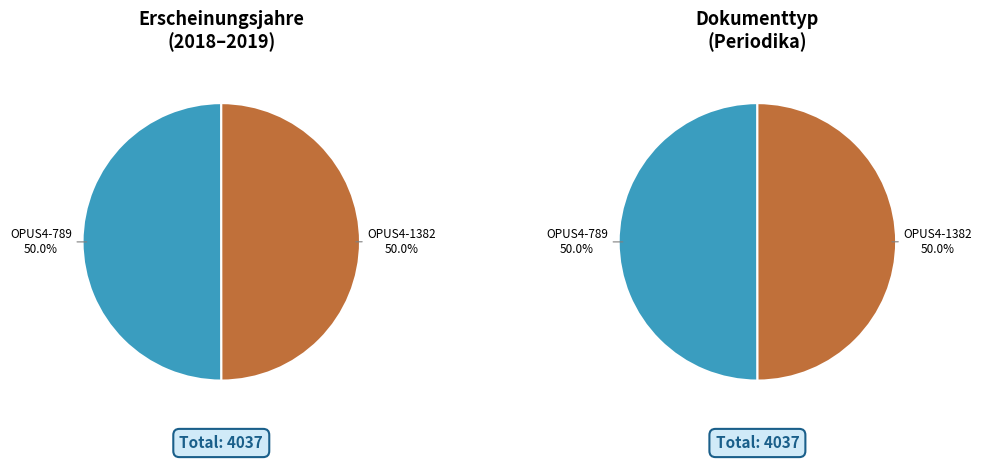

Rank the categories by value from highest to lowest.

OPUS4-789, OPUS4-1382